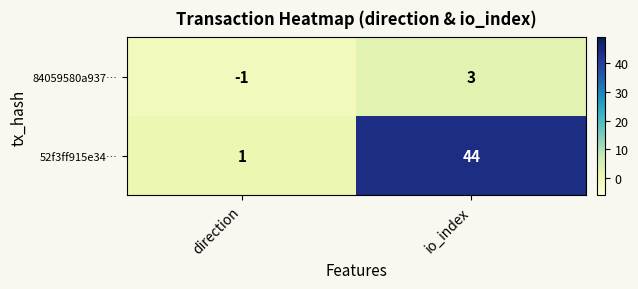

At io_index, list the series in order from smallest to largest.

84059580a937…, 52f3ff915e34…